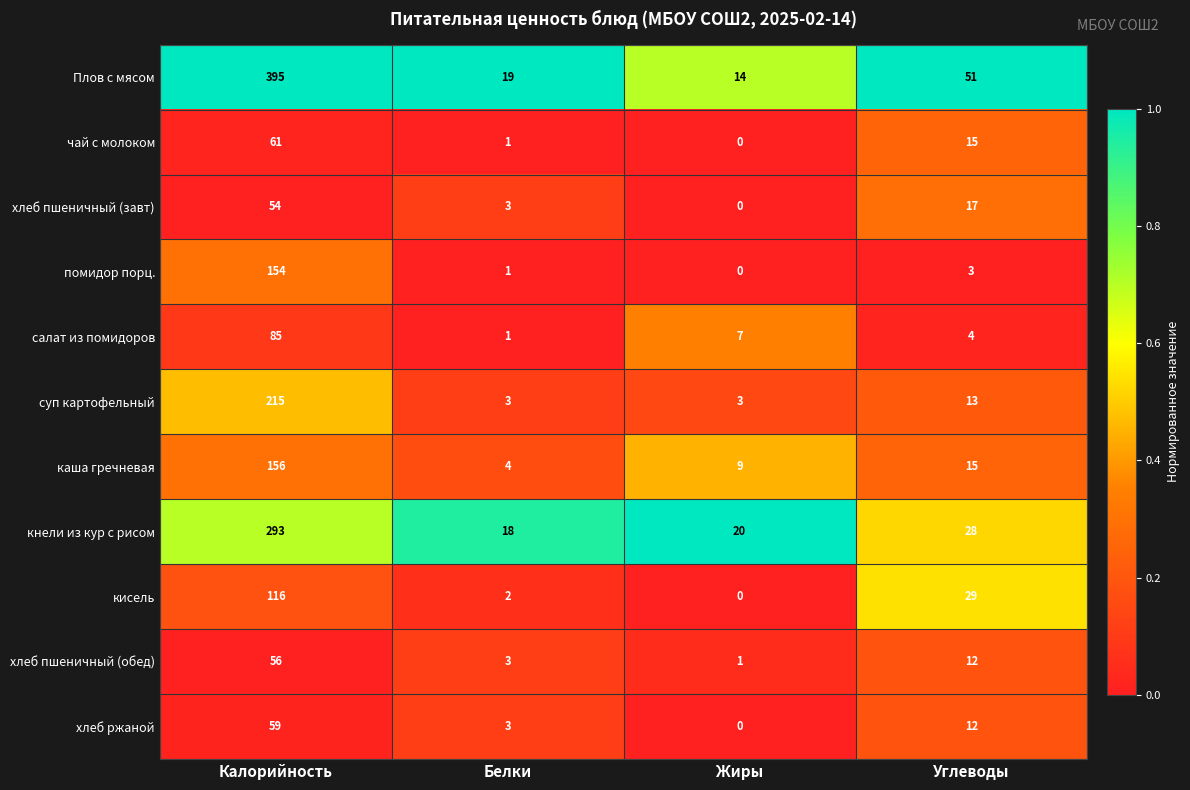

At which category is the sum across all series the highest?

Калорийность